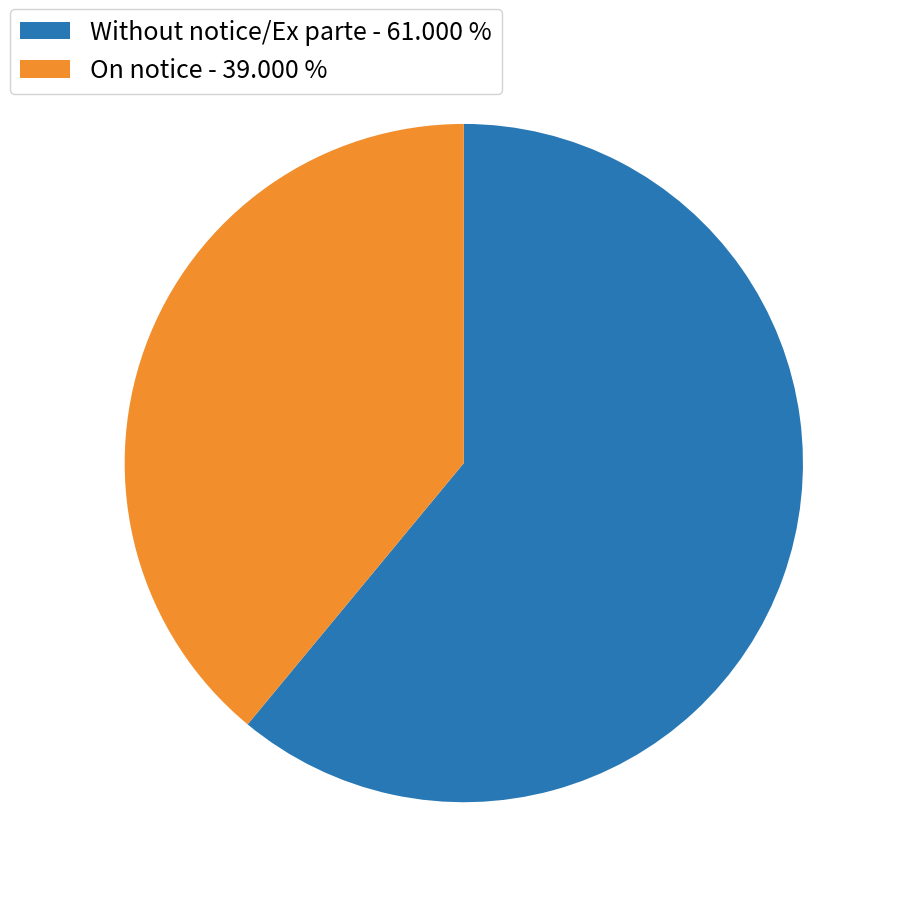

How many segments does this pie chart have?

2